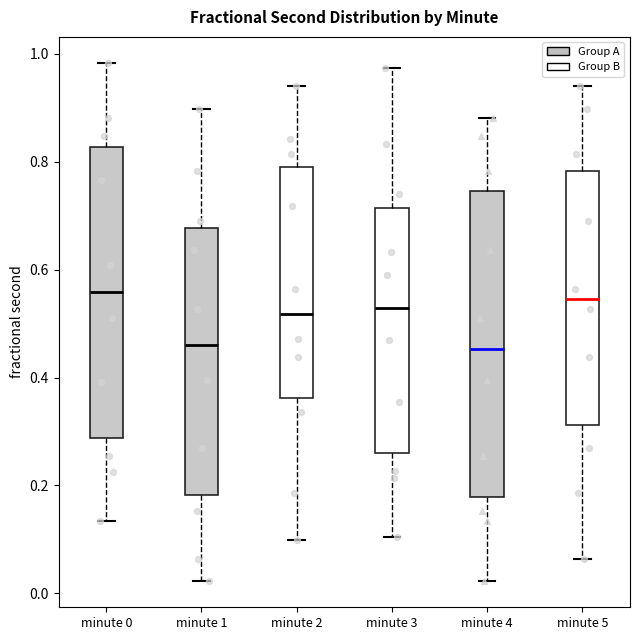

Which box is the tallest, from its lower edge to its upper edge?

minute 4